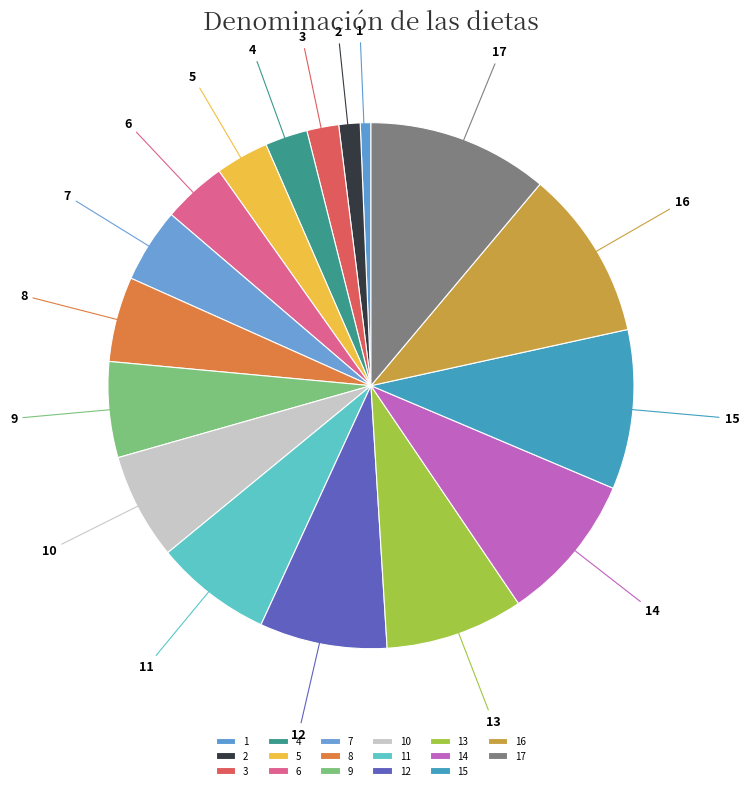

What is the ratio of the value at 10 to the value at 3?

3.3